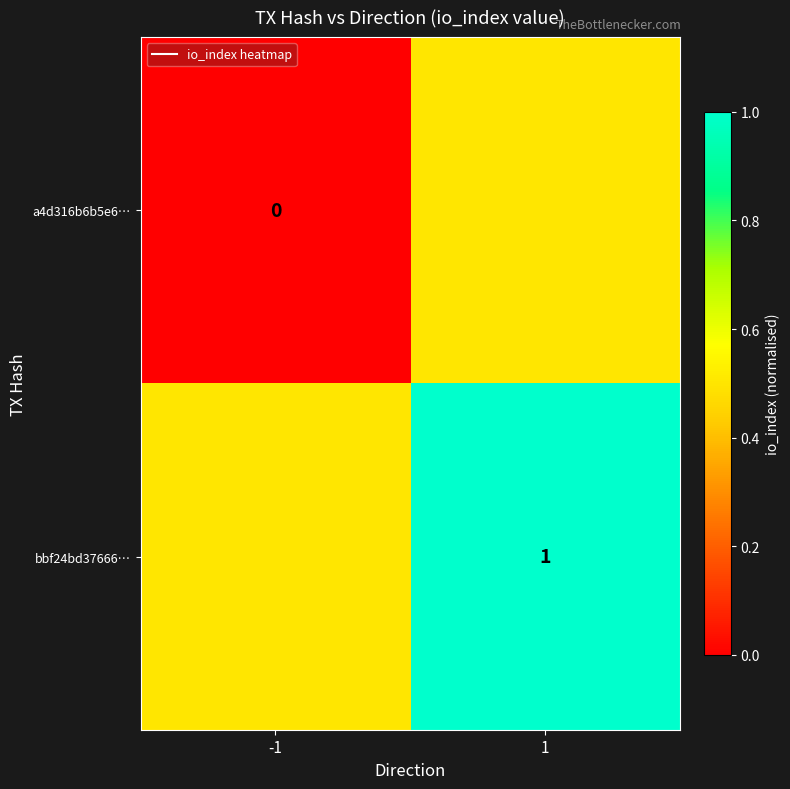

Rank the series at 1 from highest to lowest value.

bbf24bd37666…, a4d316b6b5e6…